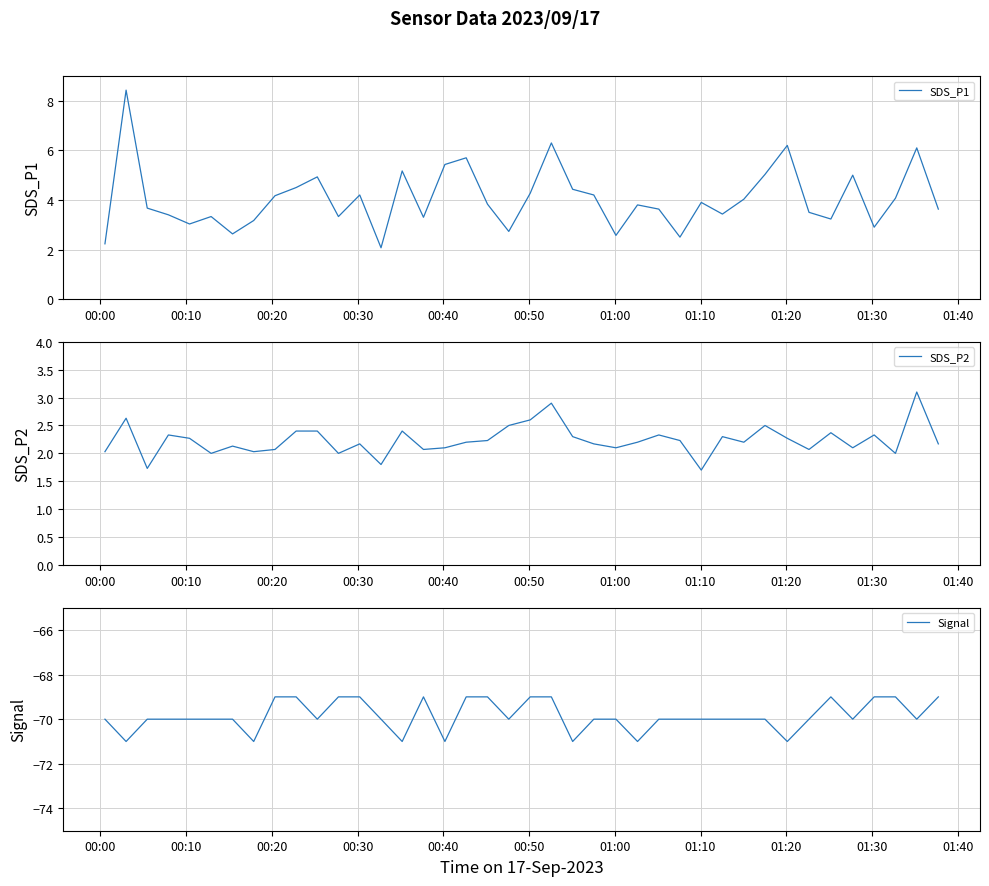

What is the maximum value for SDS_P1?

8.4